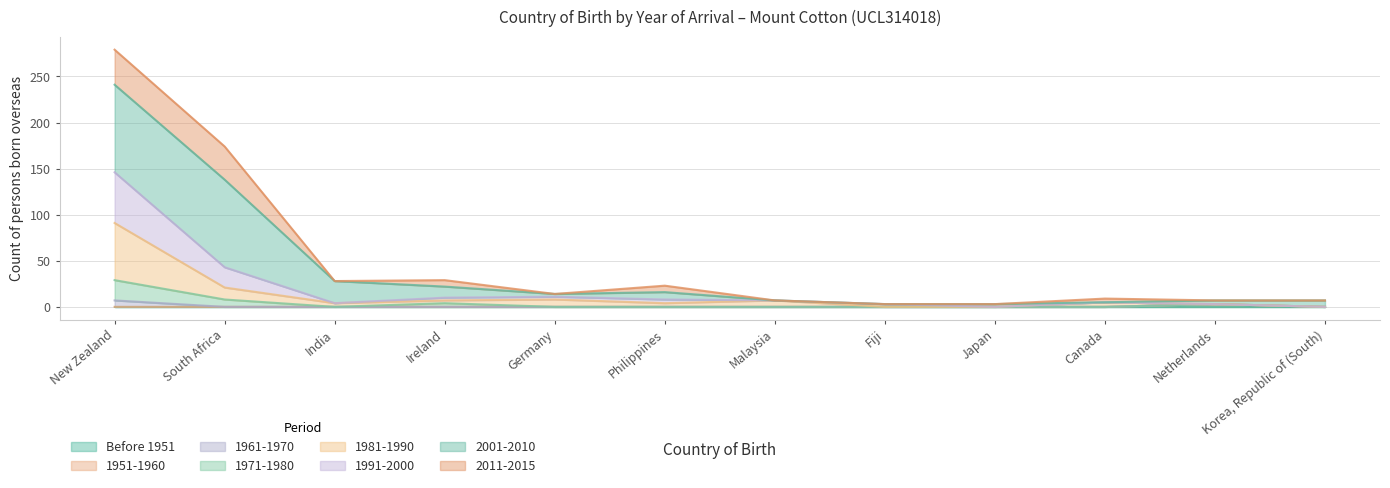

At which category is the sum across all series the highest?

New Zealand